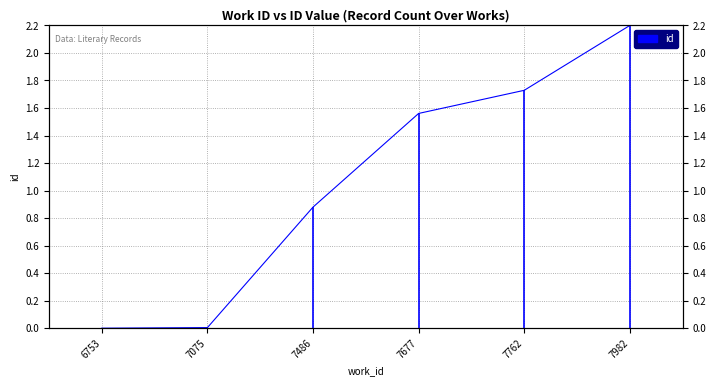

True or false: the data shows 2.2 at 7982.

True